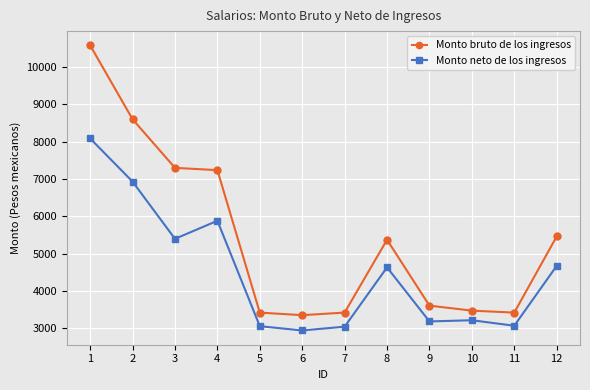

How many values in the Monto neto de los ingresos series are below 4631?

6